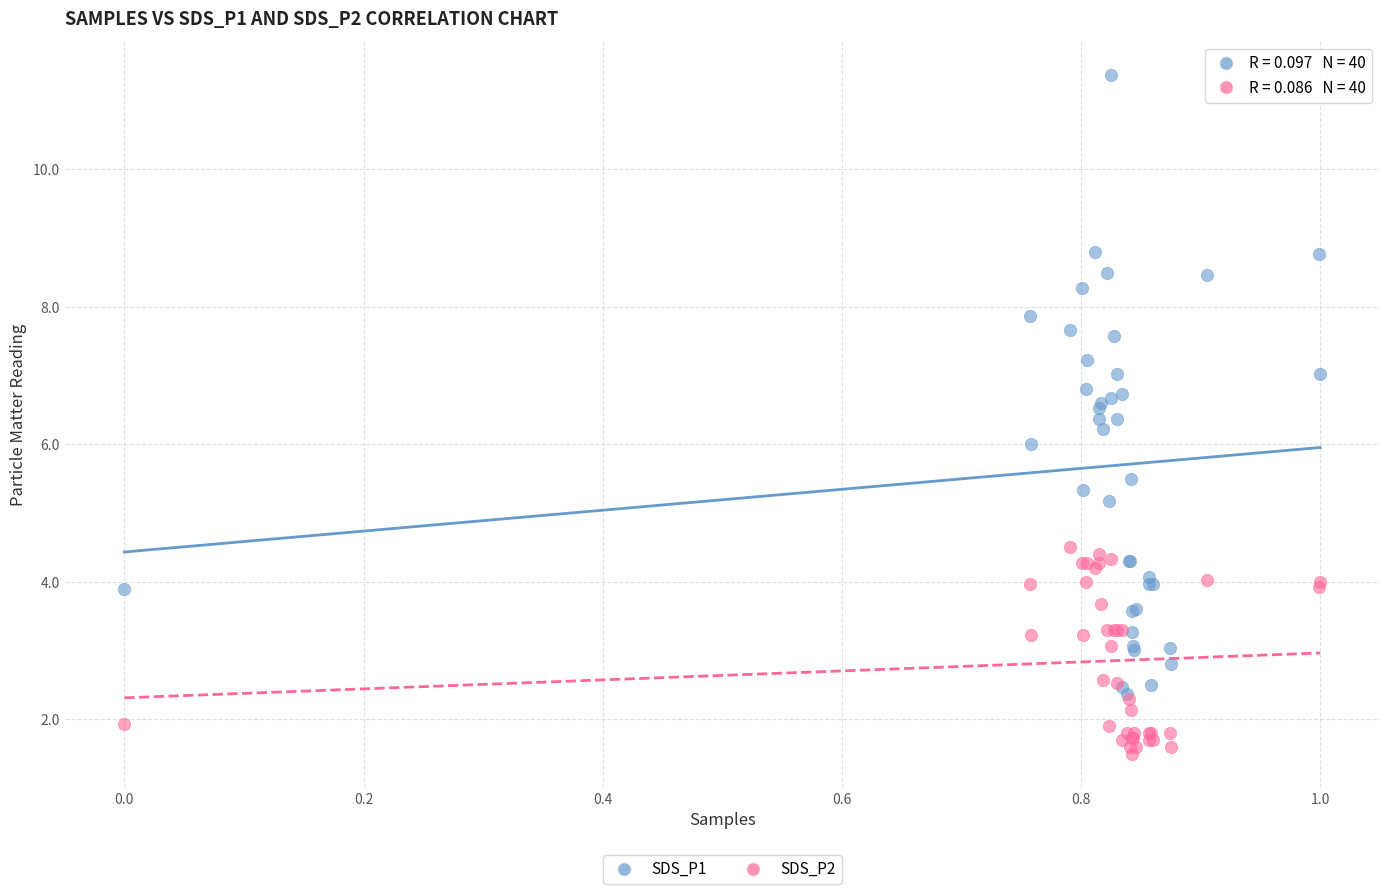

Which series contains the lowest Y value?

SDS_P2